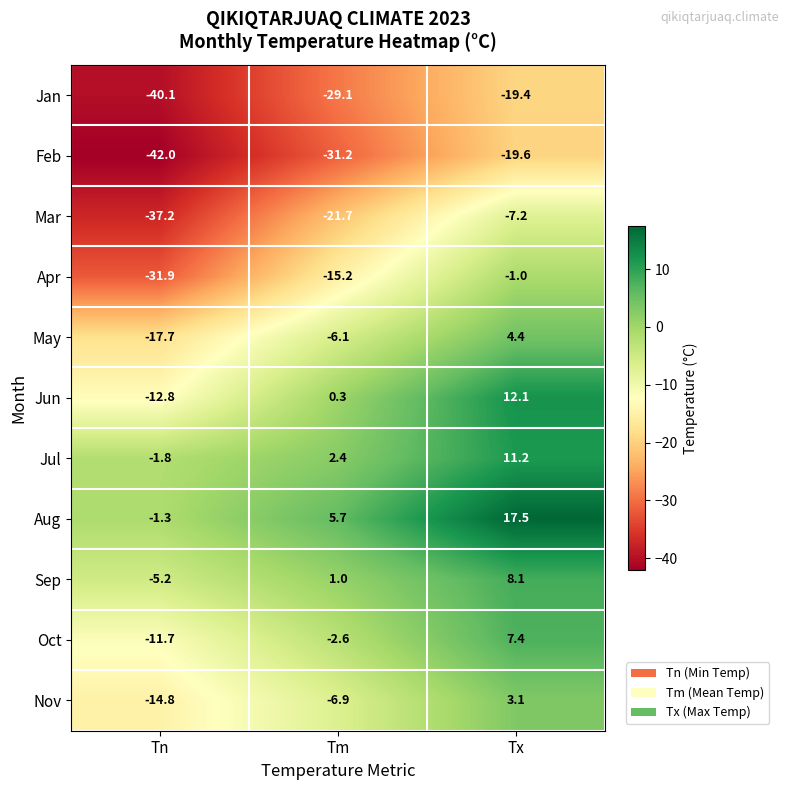

Which series changed the most between Tm and Tx?

Mar